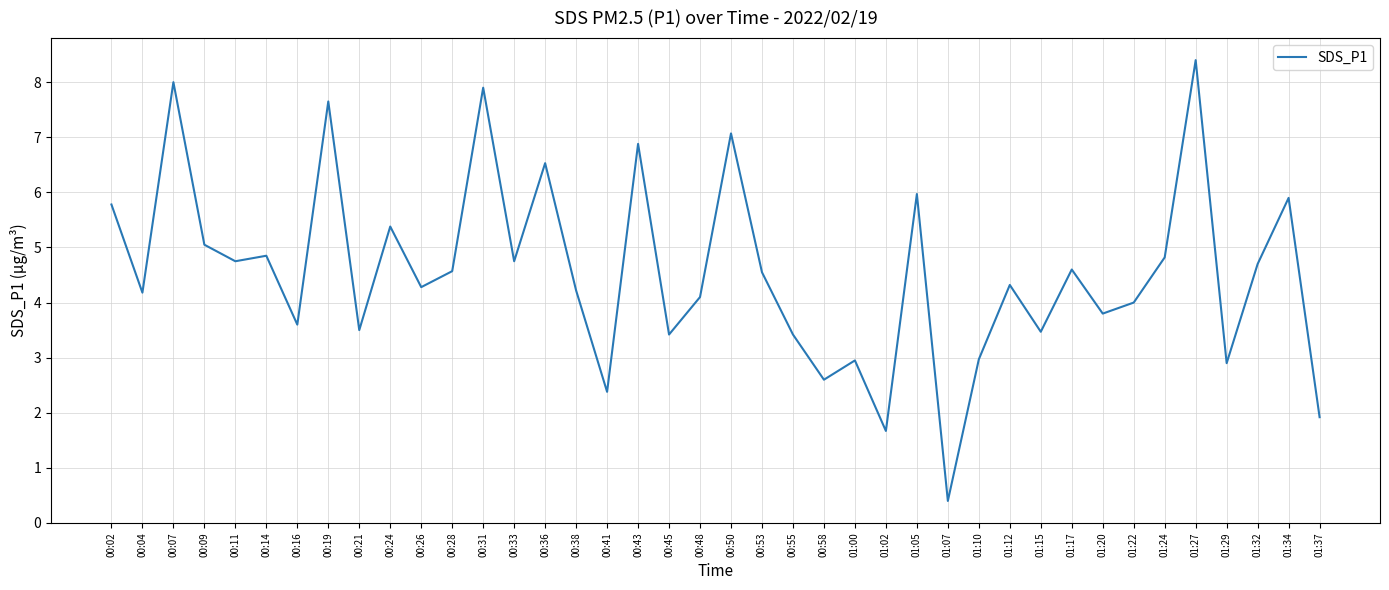

What value does the data have at 00:43?

6.9